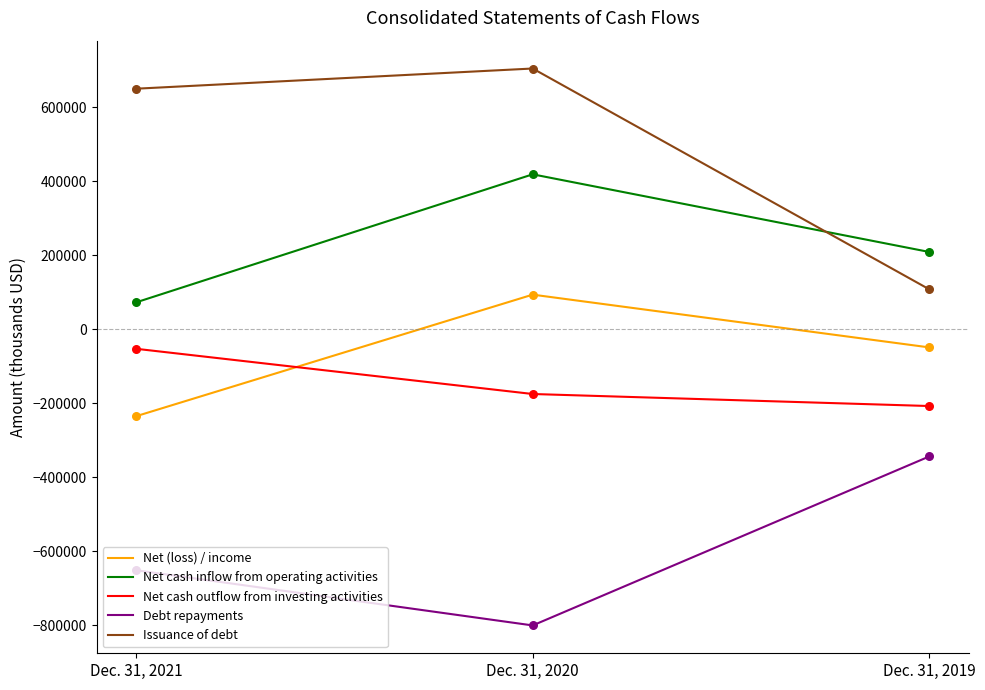

At which category is the sum across all series the highest?

Dec. 31, 2020